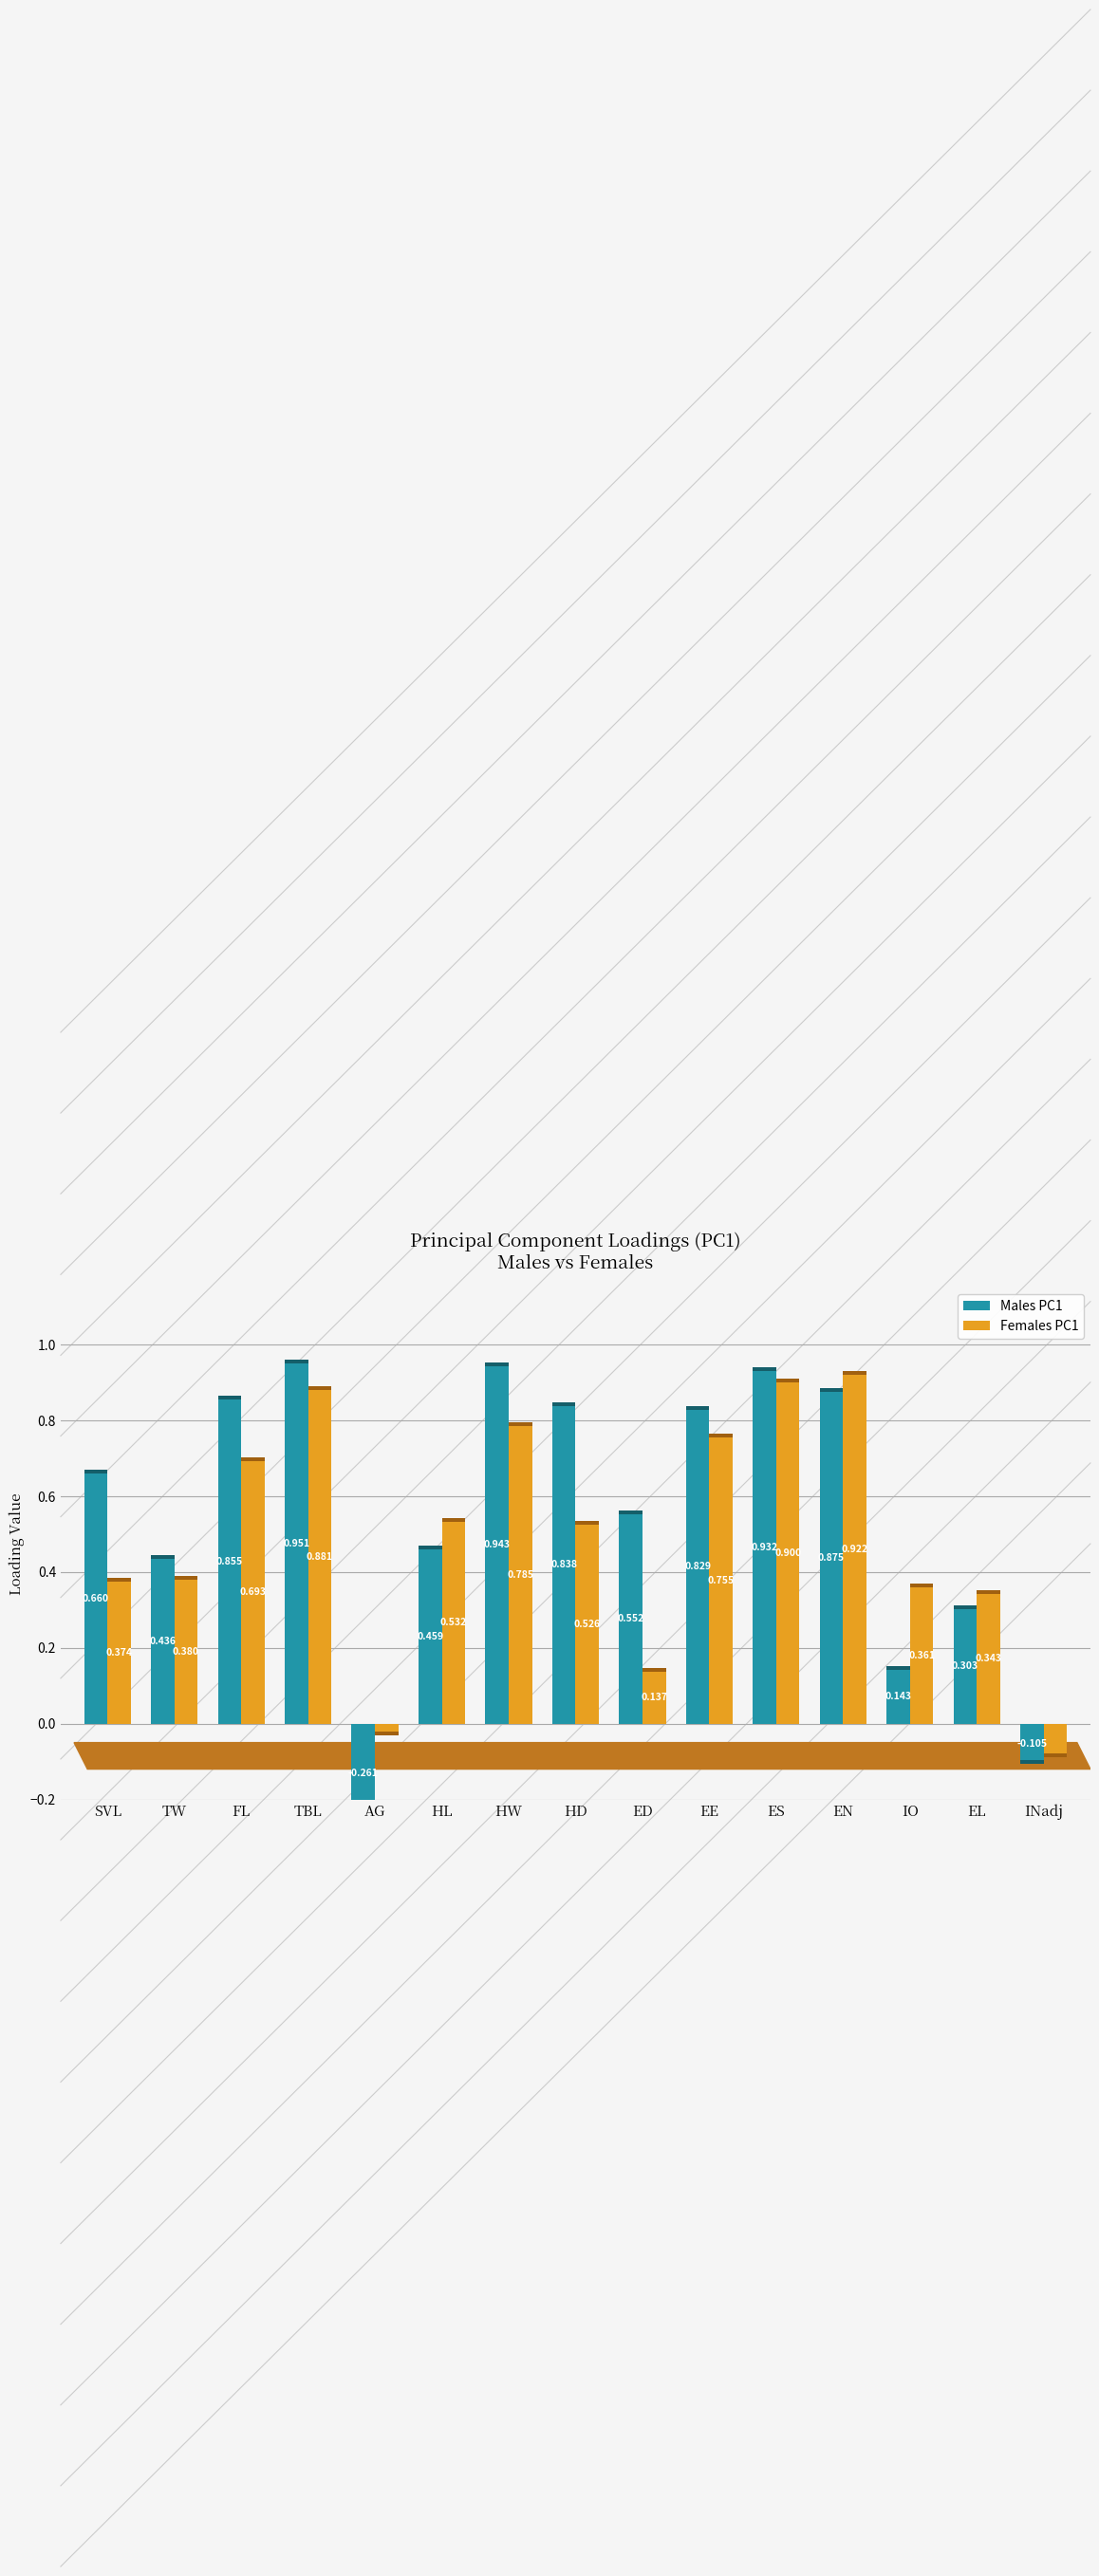

Between IO and INadj, which series saw the biggest shift?

Females PC1